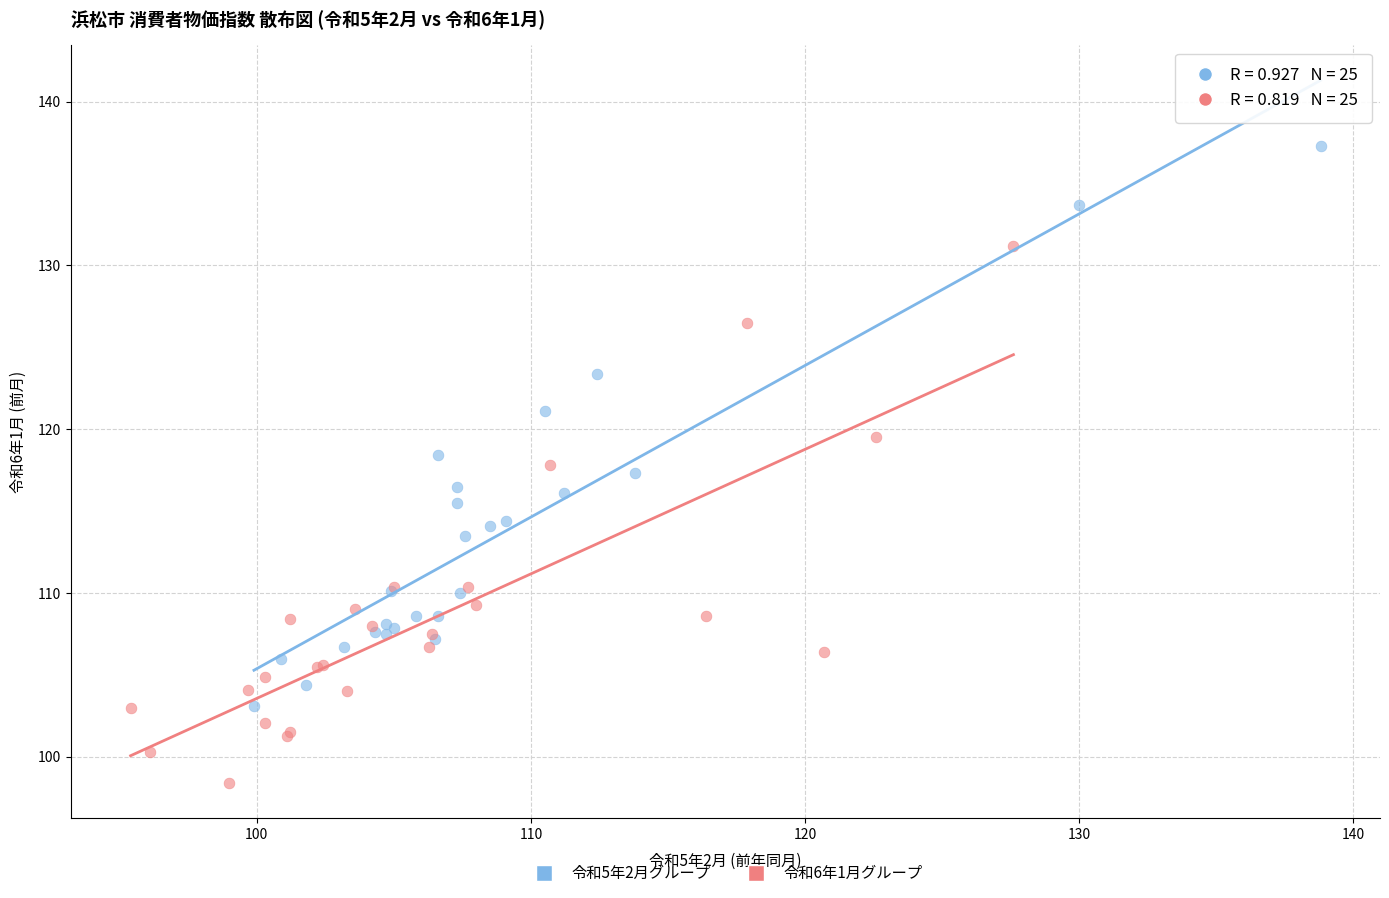

Which series reaches the maximum Y coordinate?

令和5年2月グループ